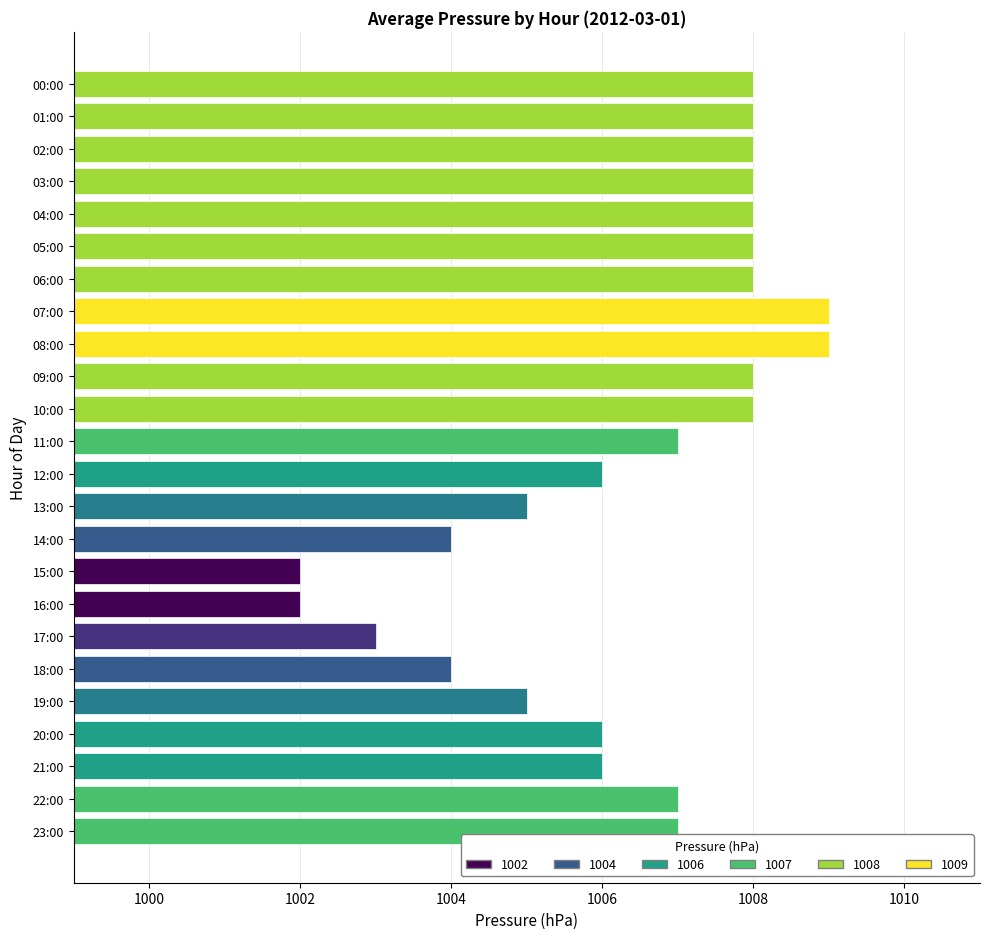

Between 20:00 and 13:00, which is larger?

20:00